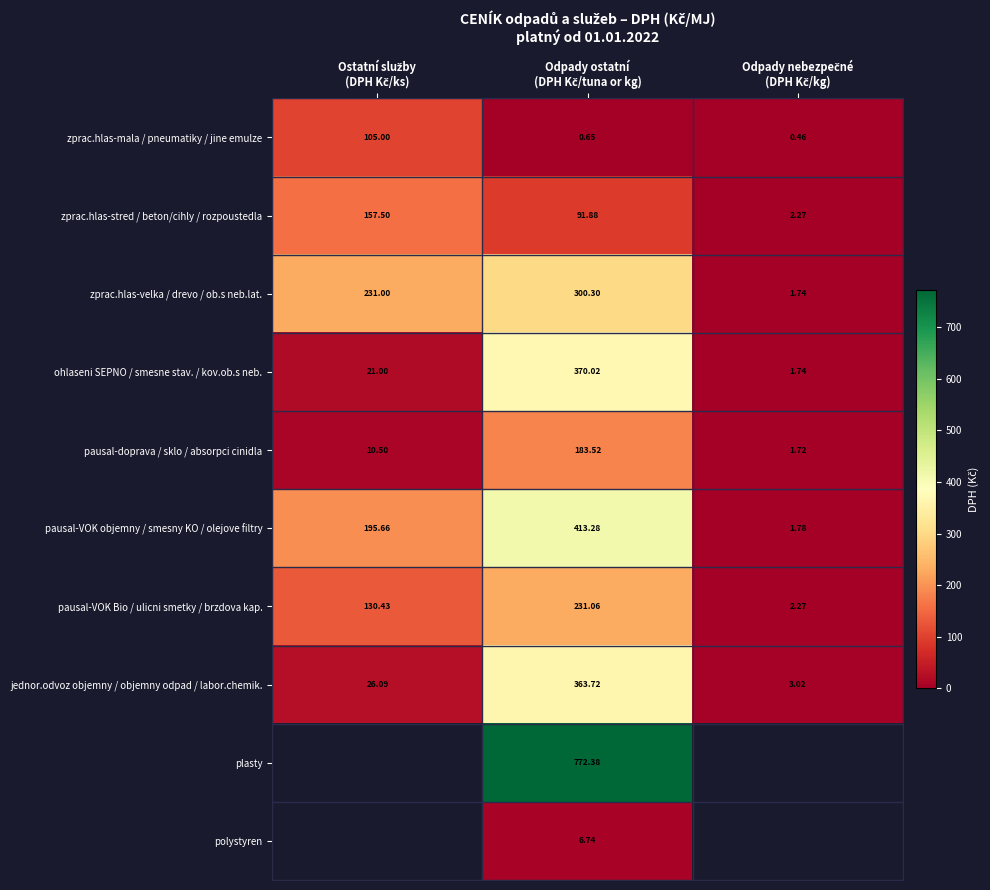

Rank the series at Odpady ostatní (DPH Kč/tuna or kg) from lowest to highest value.

zprac.hlas-mala / pneumatiky / jine emulze, polystyren, zprac.hlas-stred / beton/cihly / rozpoustedla, pausal-doprava / sklo / absorpci cinidla, pausal-VOK Bio / ulicni smetky / brzdova kap., zprac.hlas-velka / drevo / ob.s neb.lat., jednor.odvoz objemny / objemny odpad / labor.chemik., ohlaseni SEPNO / smesne stav. / kov.ob.s neb., pausal-VOK objemny / smesny KO / olejove filtry, plasty